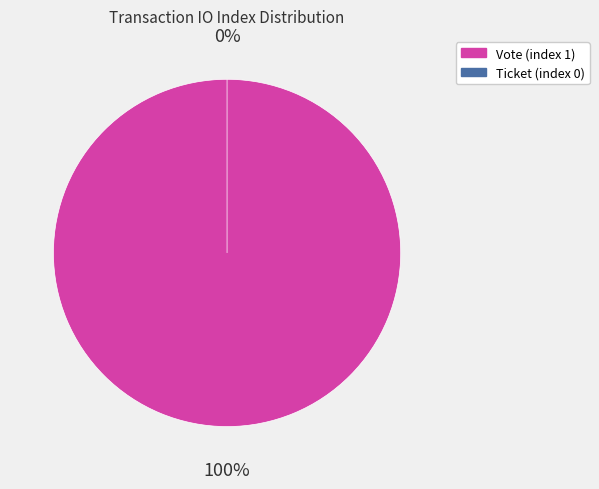

What percentage do Ticket (index 0) and Vote (index 1) together represent?

100.0%